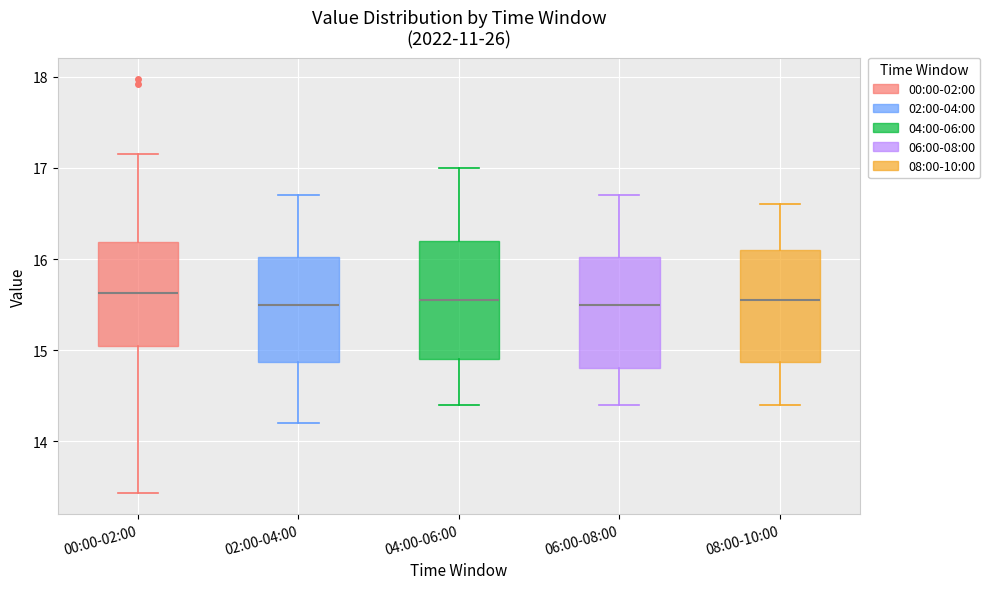

Reading left to right, read every box against the y-axis: the position of its median line, the range the box covers, and the ends of its whiskers. The values are not printed on the chart, so give them approximately, as read against the axis.

00:00-02:00: median 15.6, box 15.0 to 16.2, whiskers 13.4 to 17.2
02:00-04:00: median 15.5, box 14.9 to 16.0, whiskers 14.2 to 16.7
04:00-06:00: median 15.6, box 14.9 to 16.2, whiskers 14.4 to 17.0
06:00-08:00: median 15.5, box 14.8 to 16.0, whiskers 14.4 to 16.7
08:00-10:00: median 15.6, box 14.9 to 16.1, whiskers 14.4 to 16.6